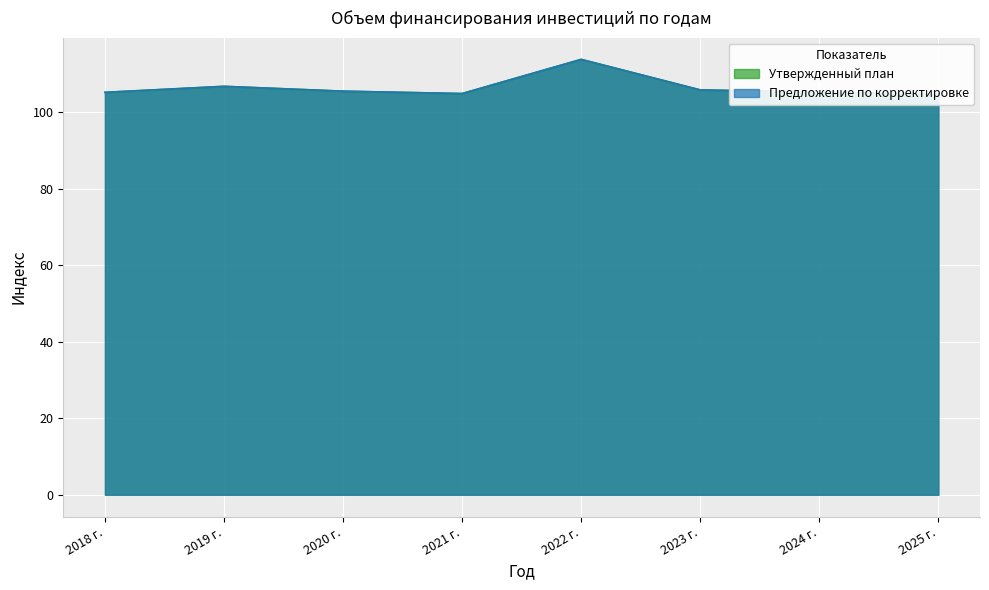

What are all the series names shown in the legend?

Утвержденный план, Предложение по корректировке